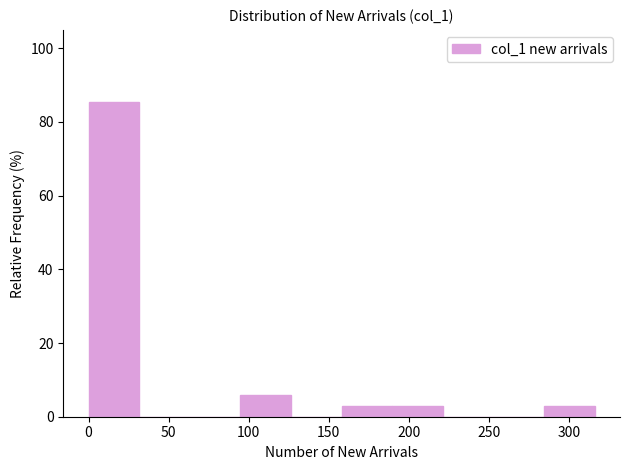

Which range on the x-axis has the tallest bar?

0 to 30